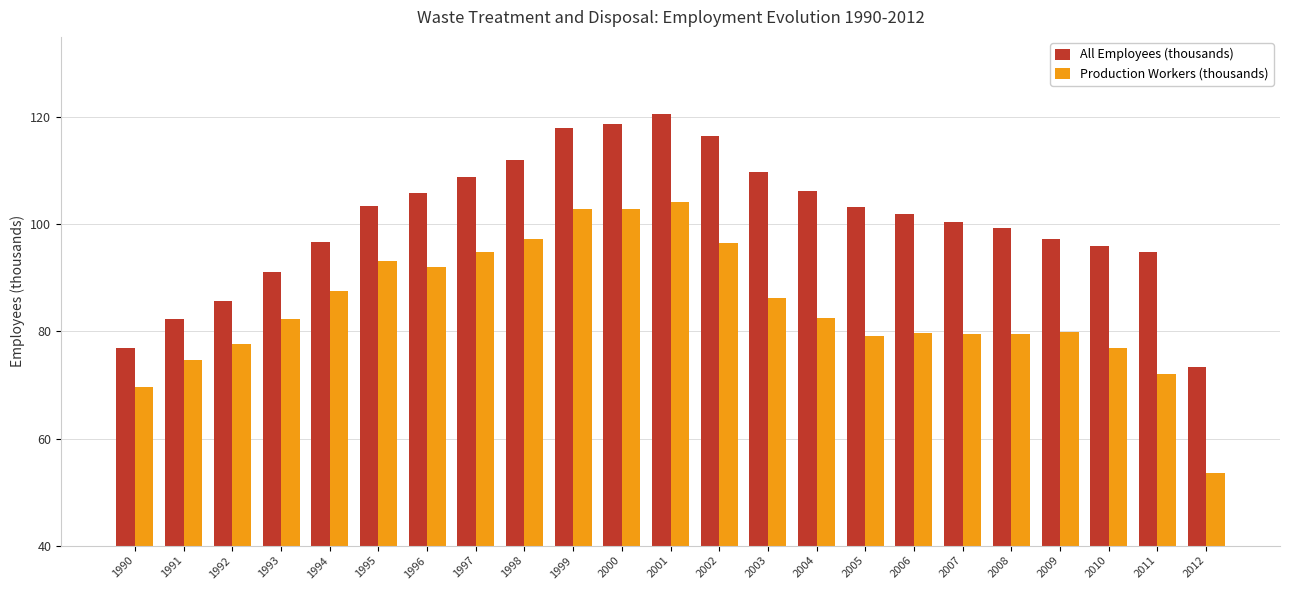

What is the difference between the maximum and minimum values in the Production Workers (thousands) series?

50.6